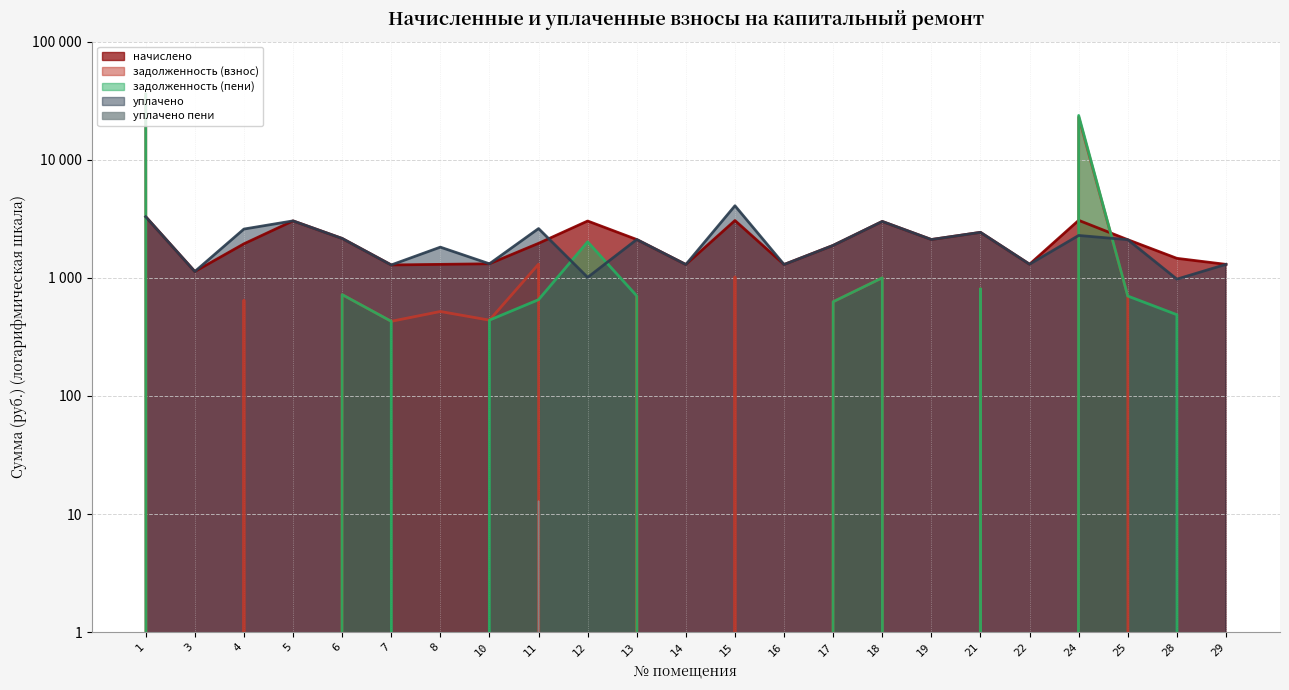

How many positive values does the уплачено пени series have?

1